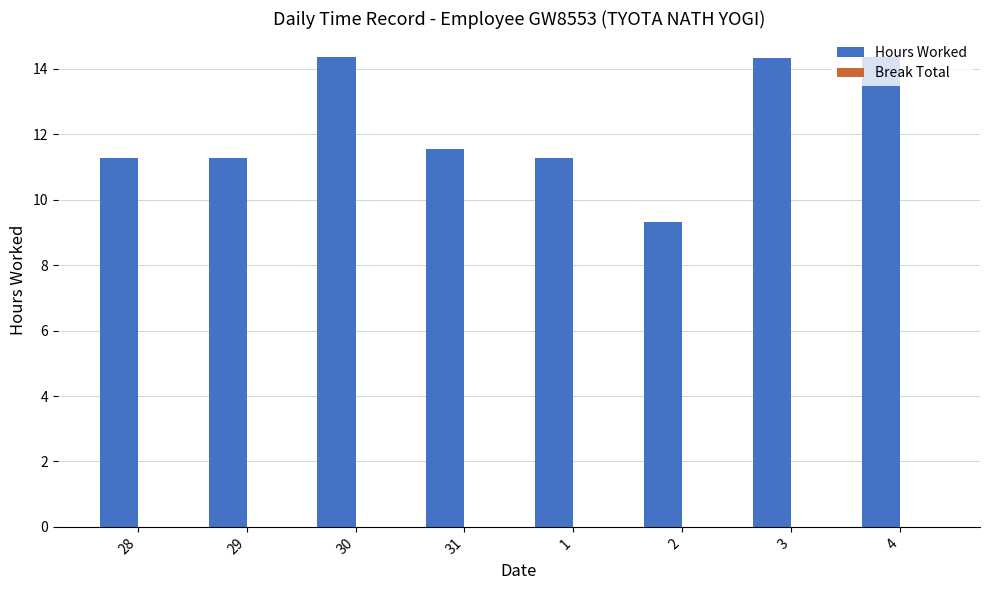

The chart shows a value of 21.1 at 4. True or false?

False